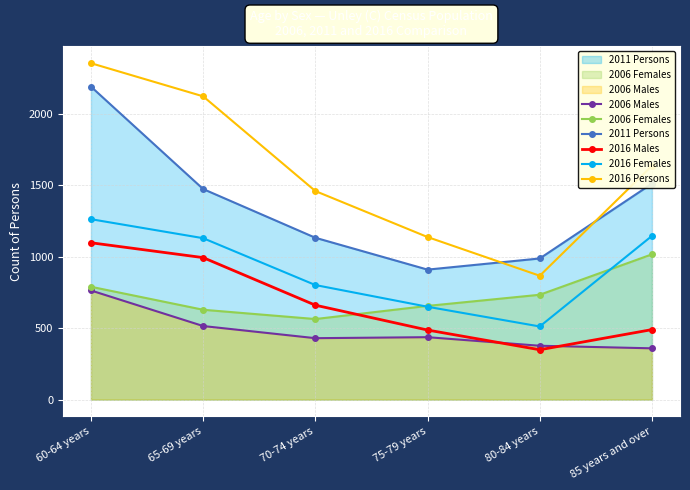

What are all the series names shown in the legend?

2006 Males, 2006 Females, 2011 Persons, 2016 Males, 2016 Females, 2016 Persons